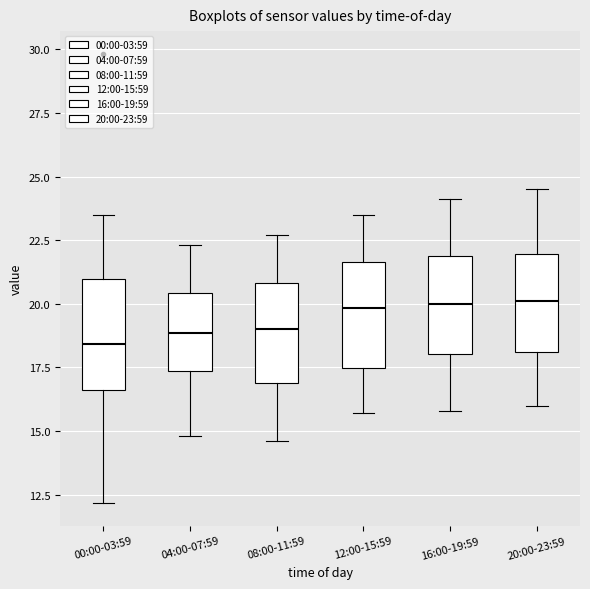

Reading left to right, read every box against the y-axis: the position of its median line, the range the box covers, and the ends of its whiskers. The values are not printed on the chart, so give them approximately, as read against the axis.

00:00-03:59: median 18.5, box 16.5 to 21.0, whiskers 12.0 to 23.5
04:00-07:59: median 19.0, box 17.5 to 20.5, whiskers 15.0 to 22.5
08:00-11:59: median 19.0, box 17.0 to 21.0, whiskers 14.5 to 22.5
12:00-15:59: median 20.0, box 17.5 to 21.5, whiskers 15.5 to 23.5
16:00-19:59: median 20.0, box 18.0 to 22.0, whiskers 16.0 to 24.0
20:00-23:59: median 20.0, box 18.0 to 22.0, whiskers 16.0 to 24.5